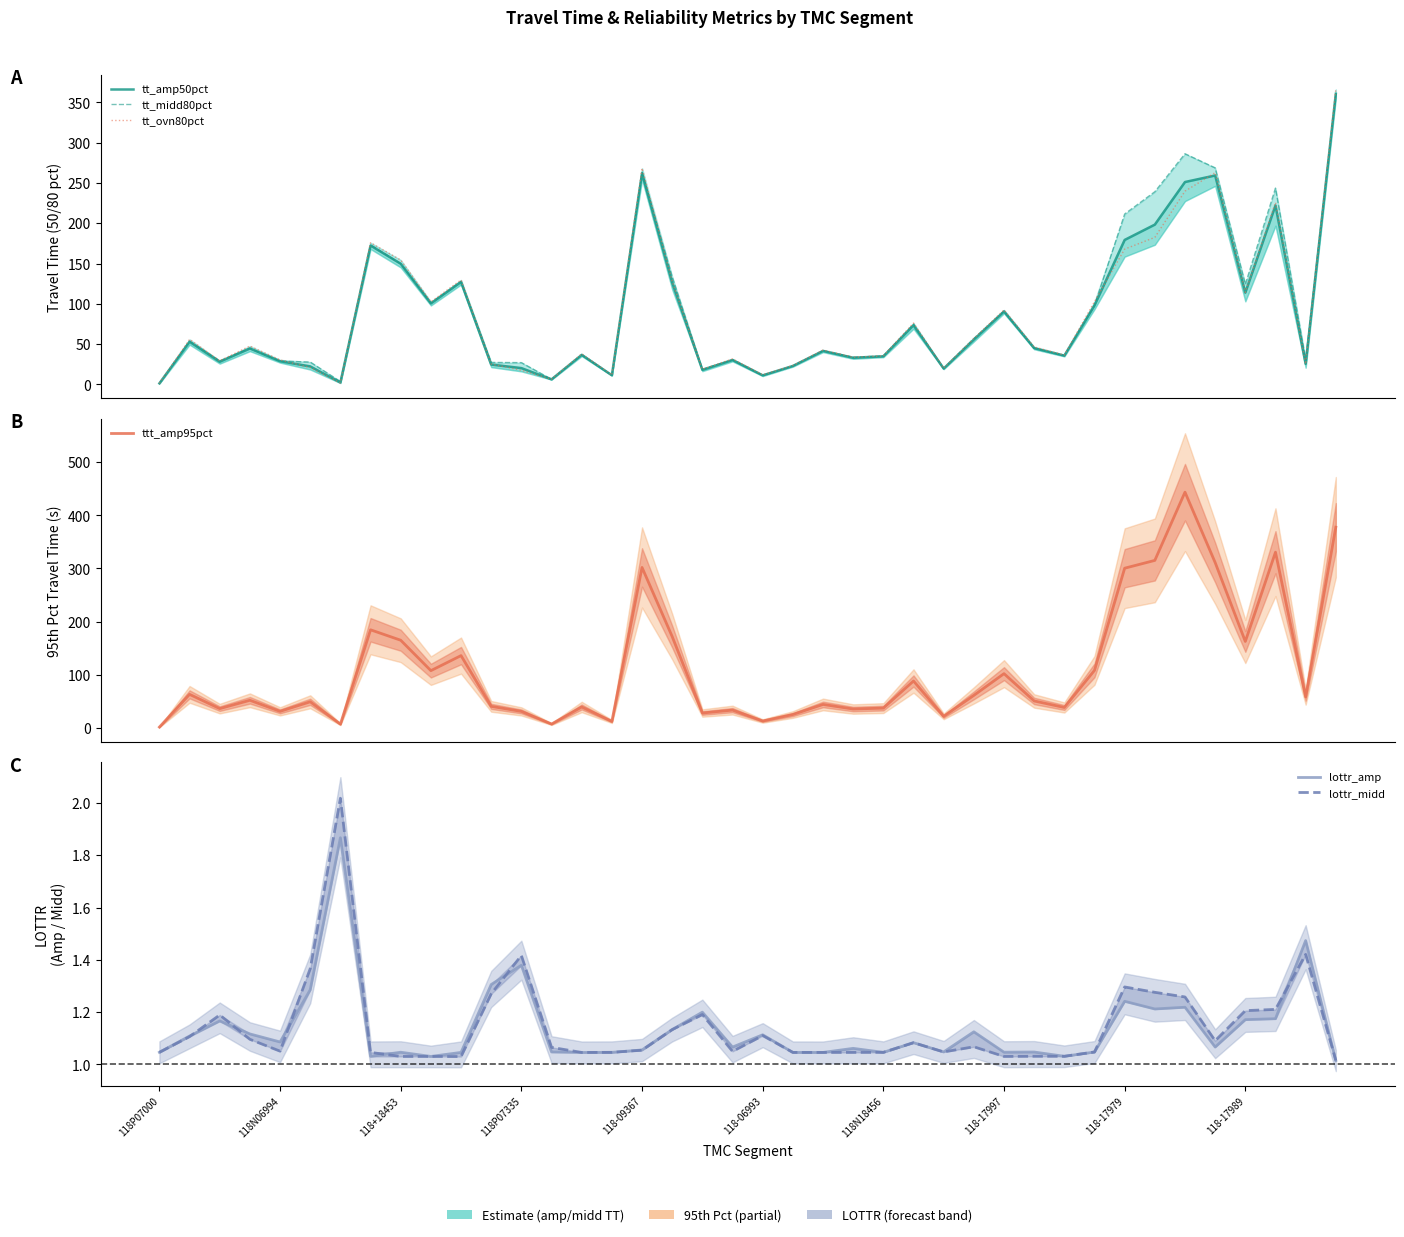

Is the value of tt_amp50pct at 25 greater than the value of ttt_amp95pct at 25?

No